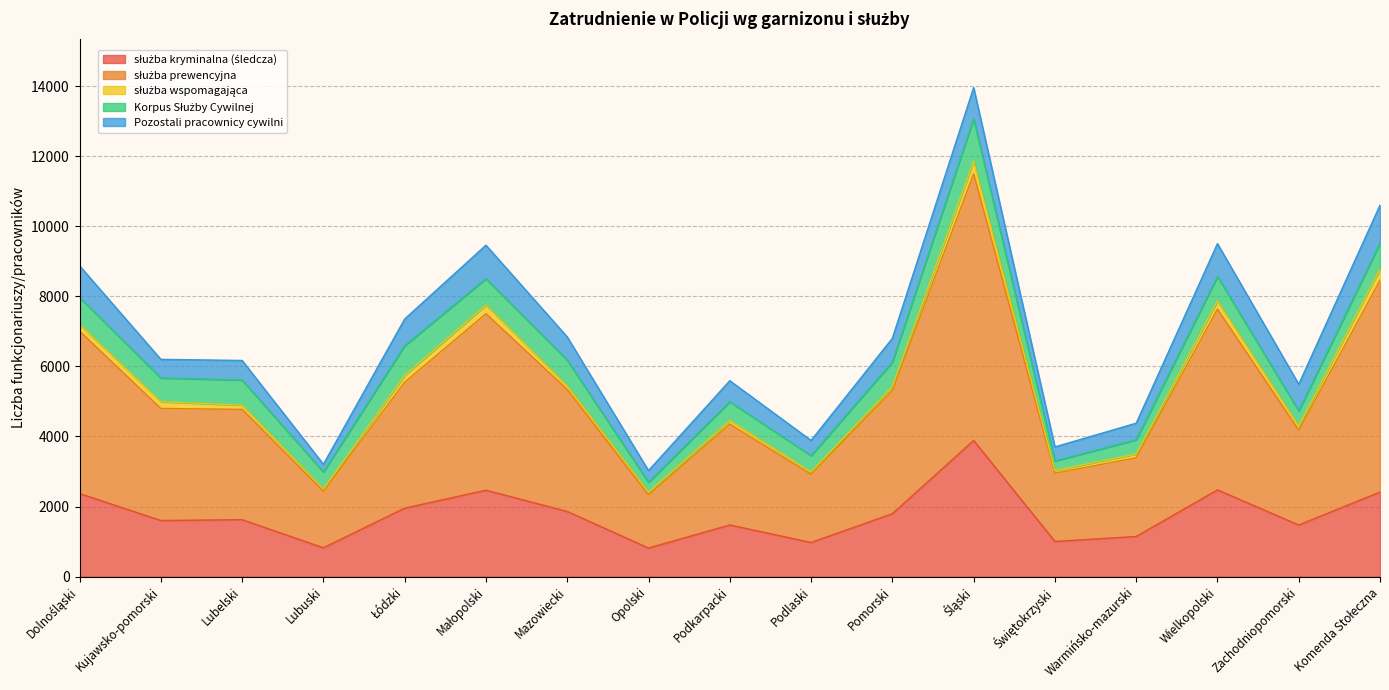

At which category is the sum across all series the highest?

Śląski